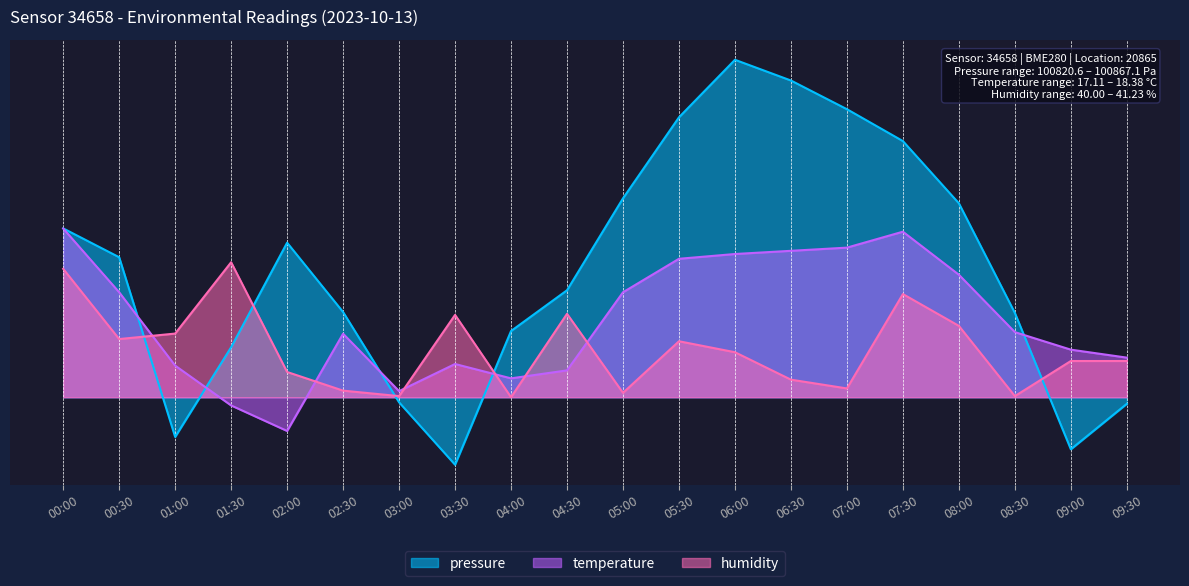

Count the number of data series in this chart.

3